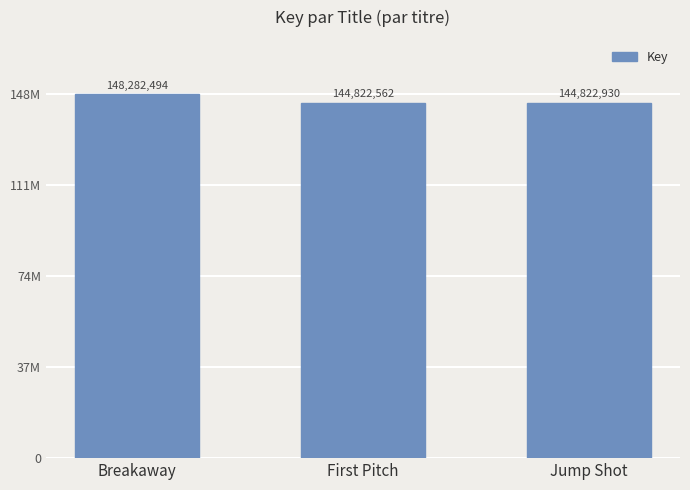

What is the value of the 1st bar from the left?

148282494